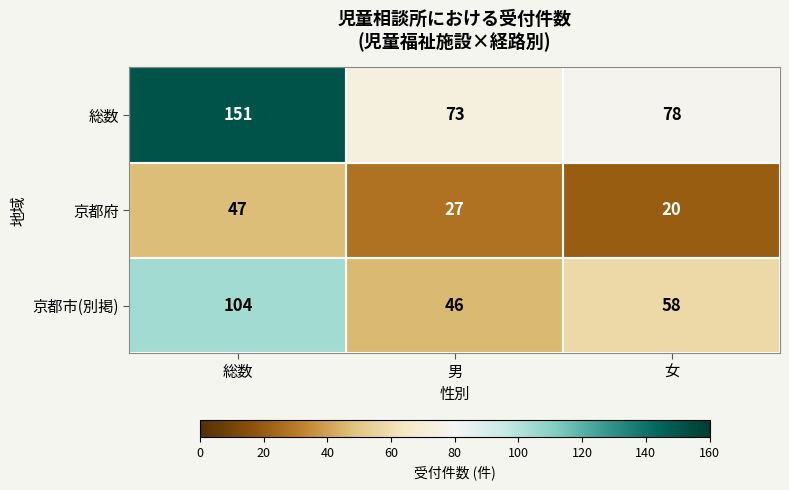

What is the maximum value for 京都府?

47